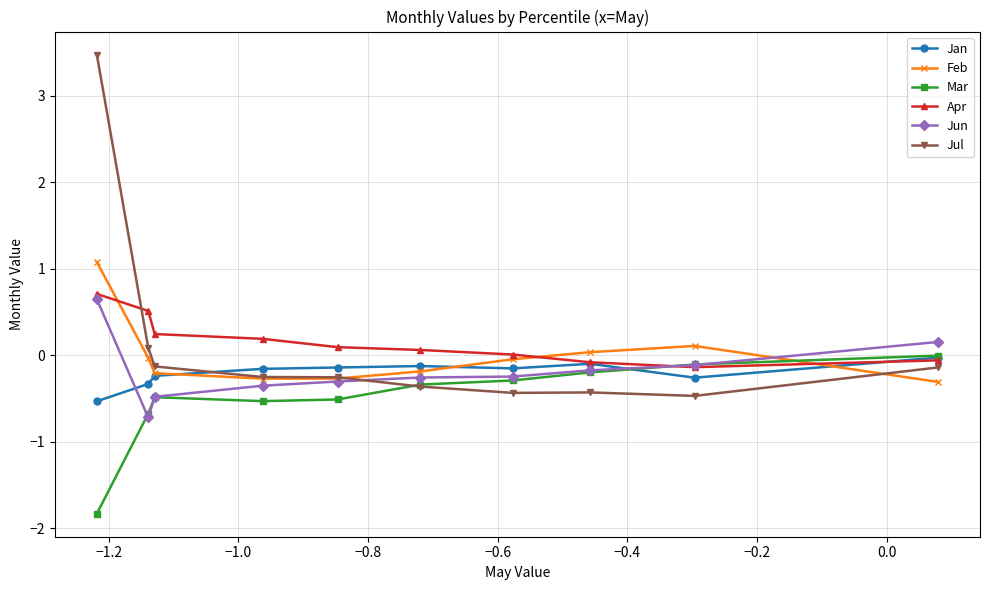

What is the minimum value for Feb?

-0.3